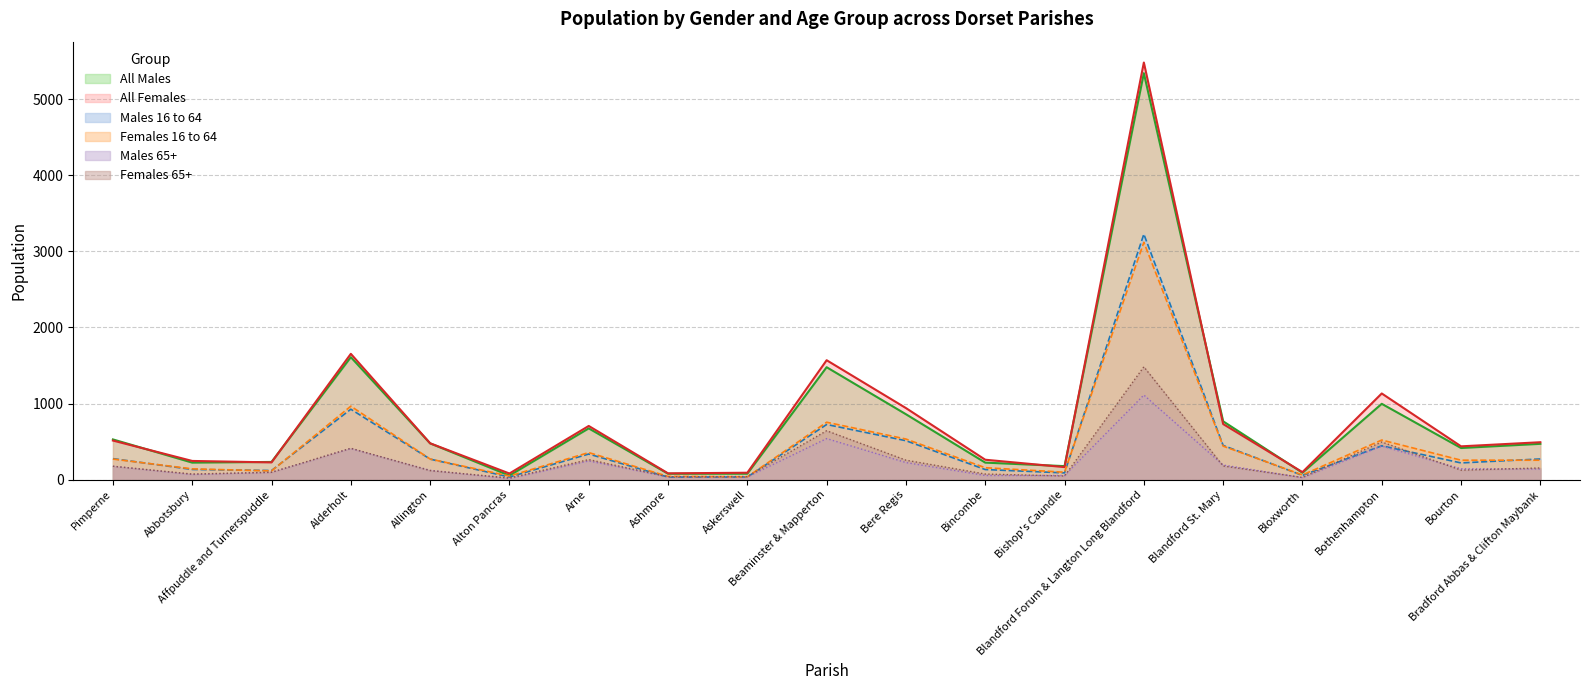

What are all the series names shown in the legend?

All Males, All Females, Males 16 to 64, Females 16 to 64, Males 65+, Females 65+